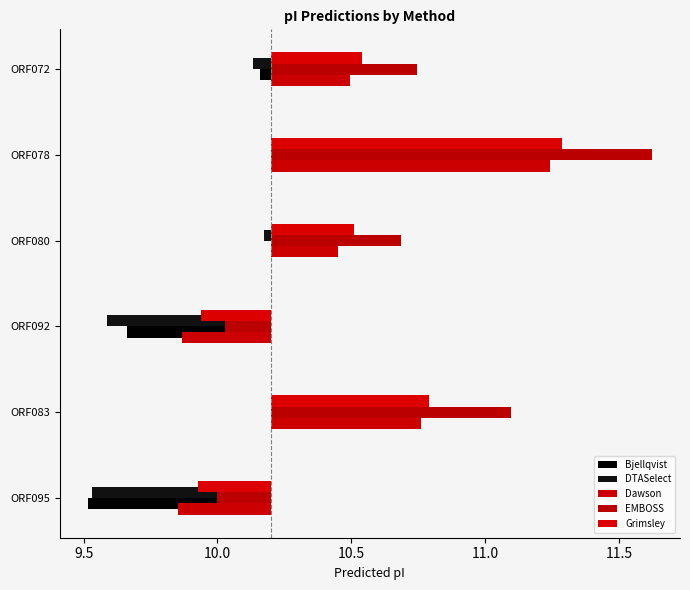

Rank the series by their maximum value, from lowest to highest.

Bjellqvist, DTASelect, Dawson, Grimsley, EMBOSS